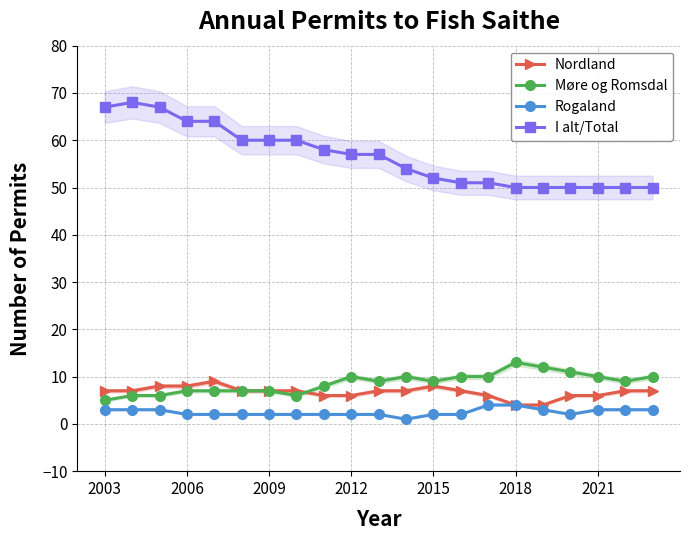

What is the lowest value of the Nordland series?

4